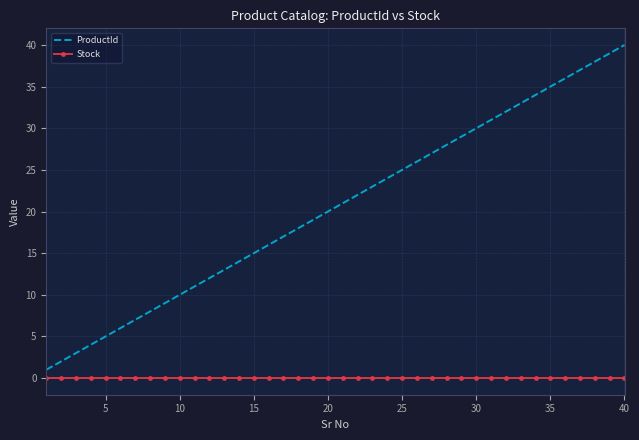

True or false: ProductId and Stock cross at least once.

False